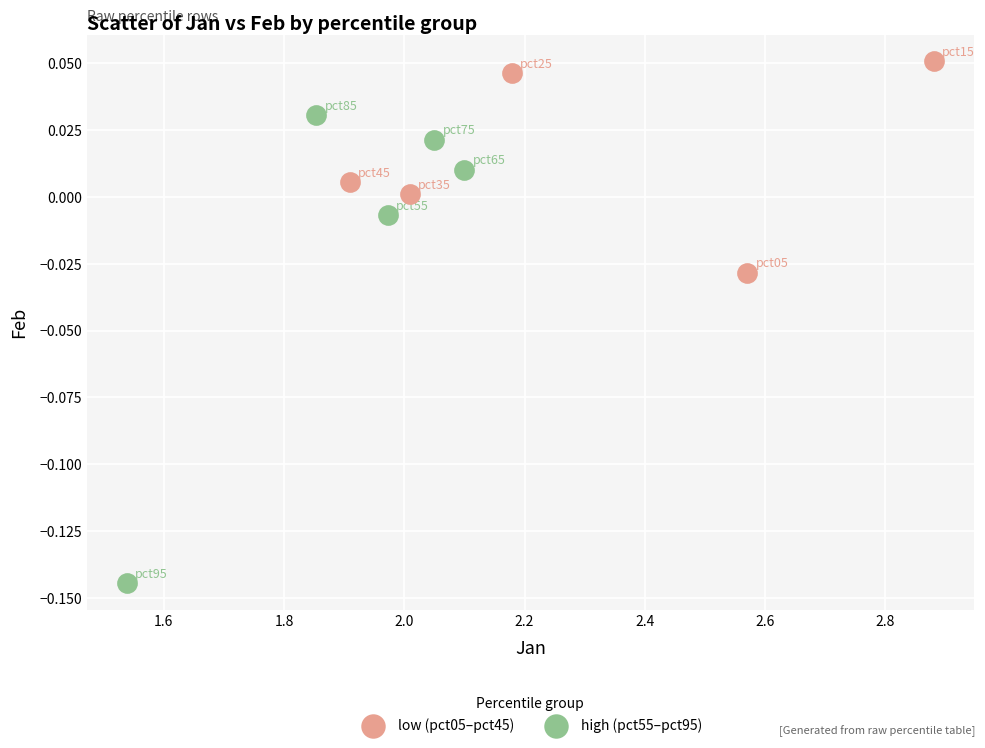

Which series has the widest spread of Y values?

high (pct55–pct95)